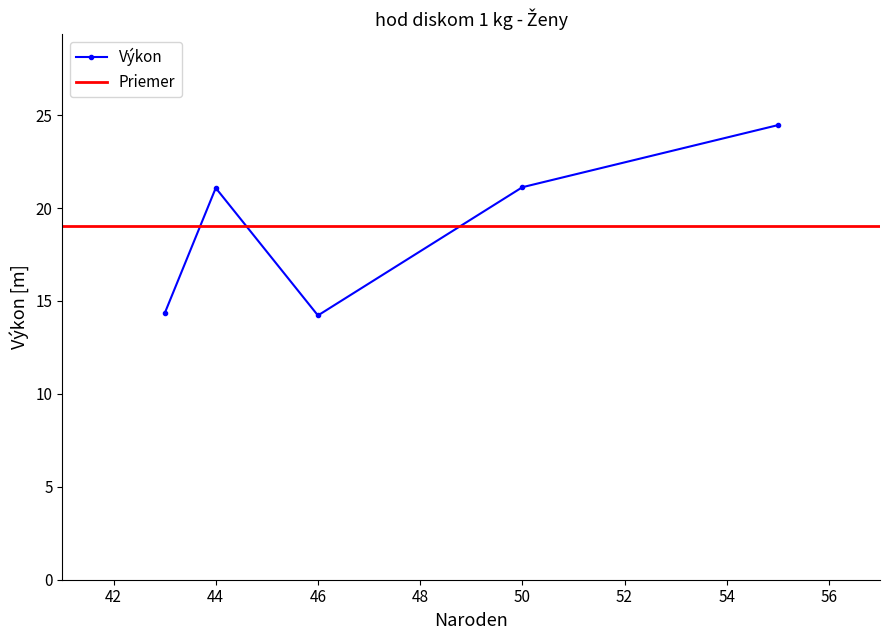

True or false: Výkon has more than 0 interior local peaks.

True